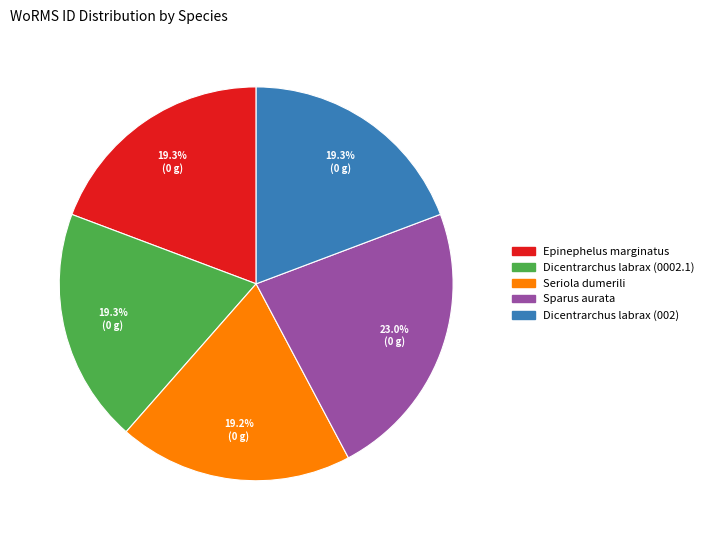

How much of the chart is everything except Seriola dumerili?

80.8%